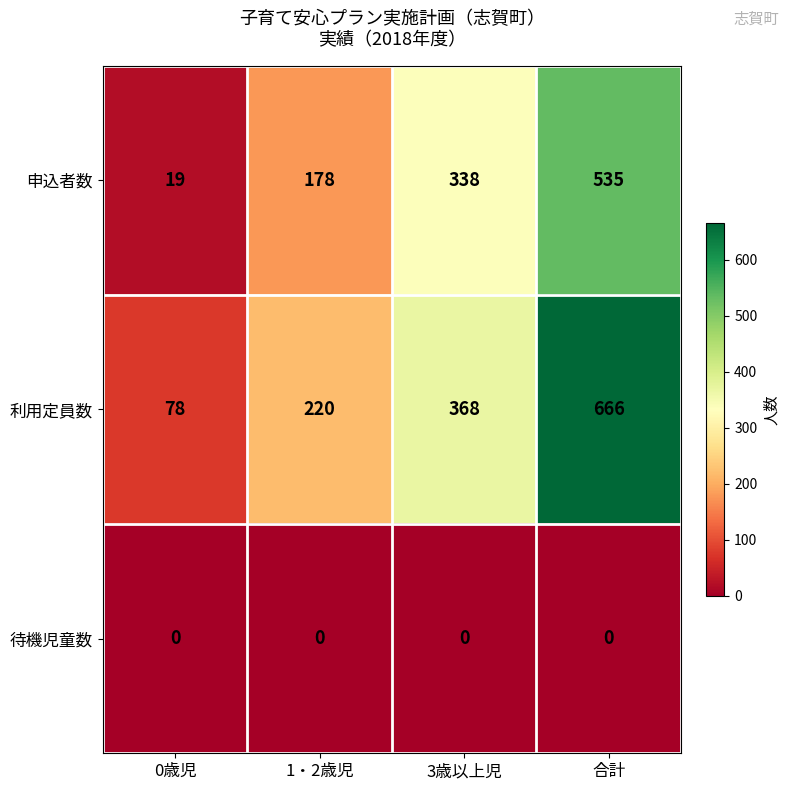

What is the difference between the highest and lowest values at 3歳以上児?

368